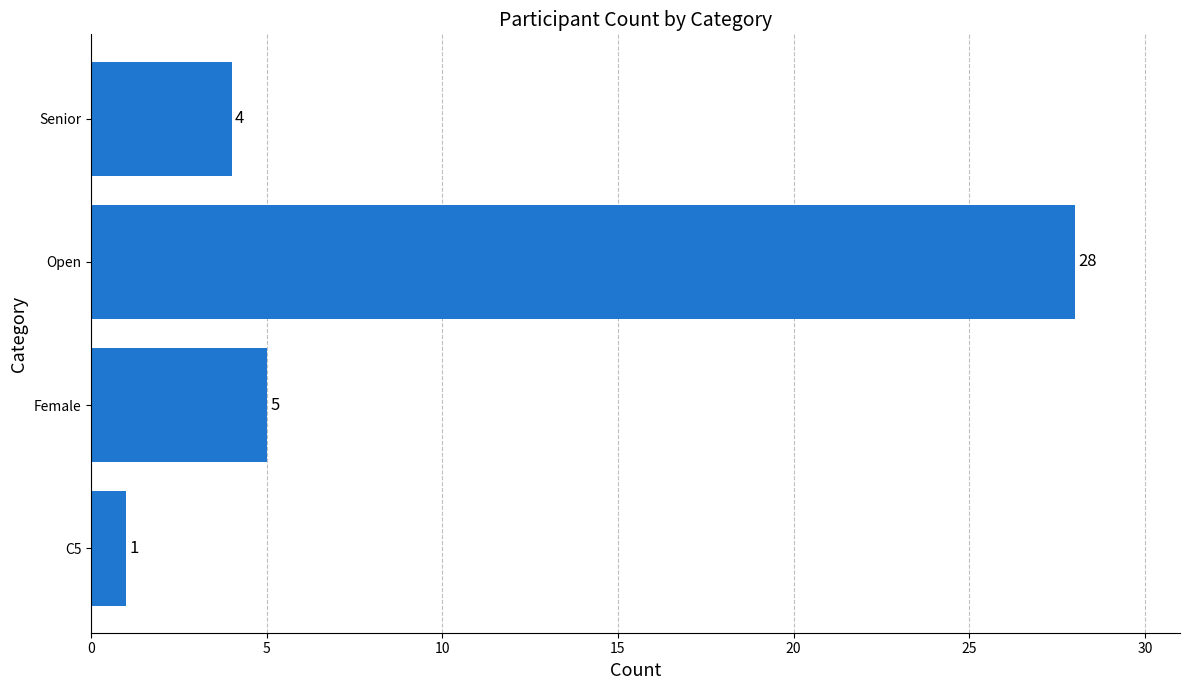

Reading bottom to top, what are all the values shown in this chart?

1	5	28	4